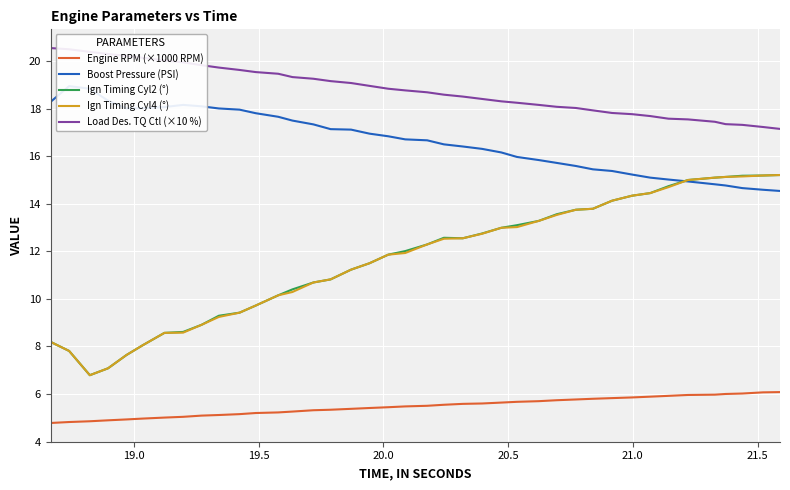

What is the minimum value for Engine RPM (×1000 RPM)?

4.8